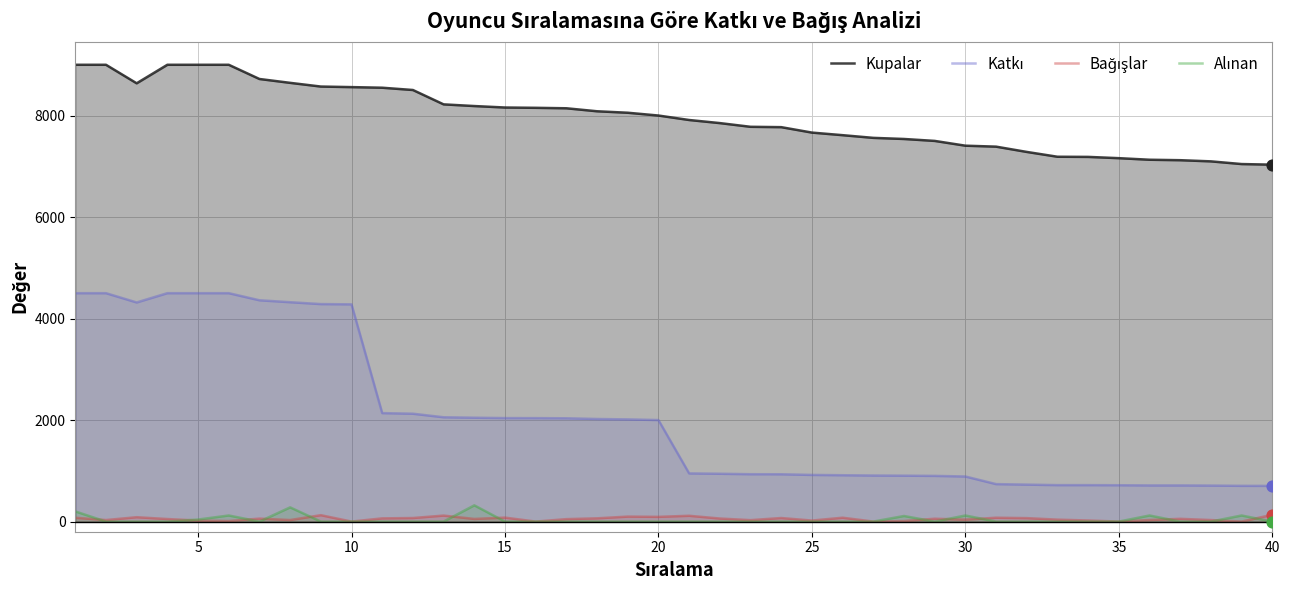

Which series has the largest Y range (max minus min)?

Katkı